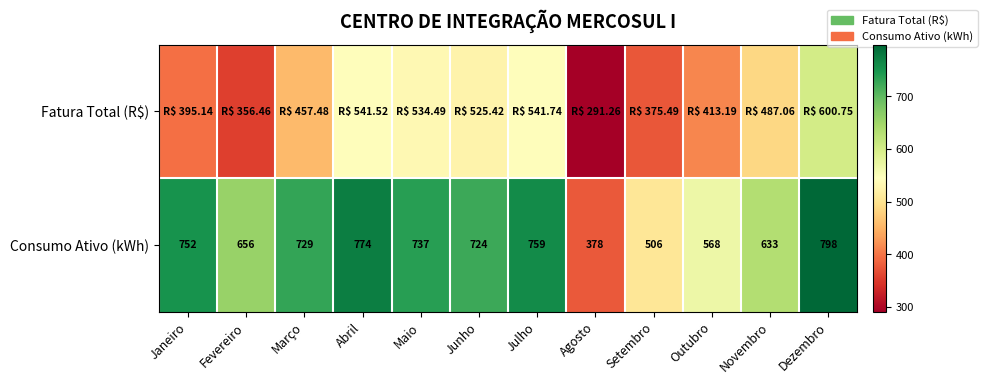

At which label does Consumo Ativo (kWh) first exceed 729?

Janeiro